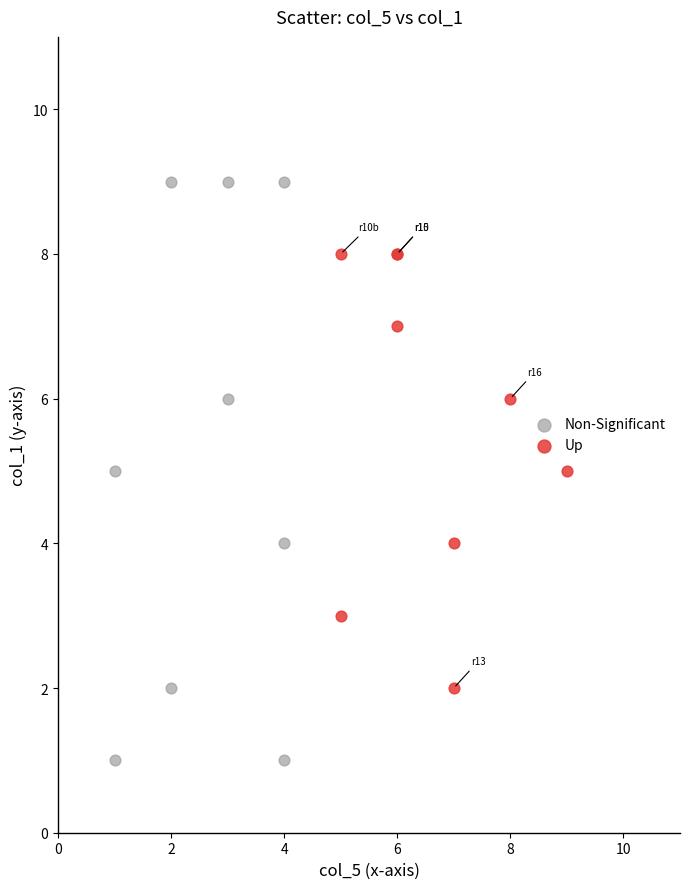

Which series contains the highest Y value?

Non-Significant